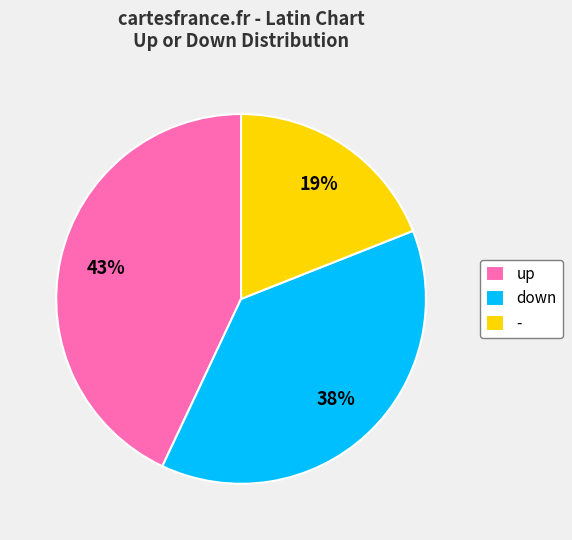

What is the ratio of the value at - to the value at up?

0.4